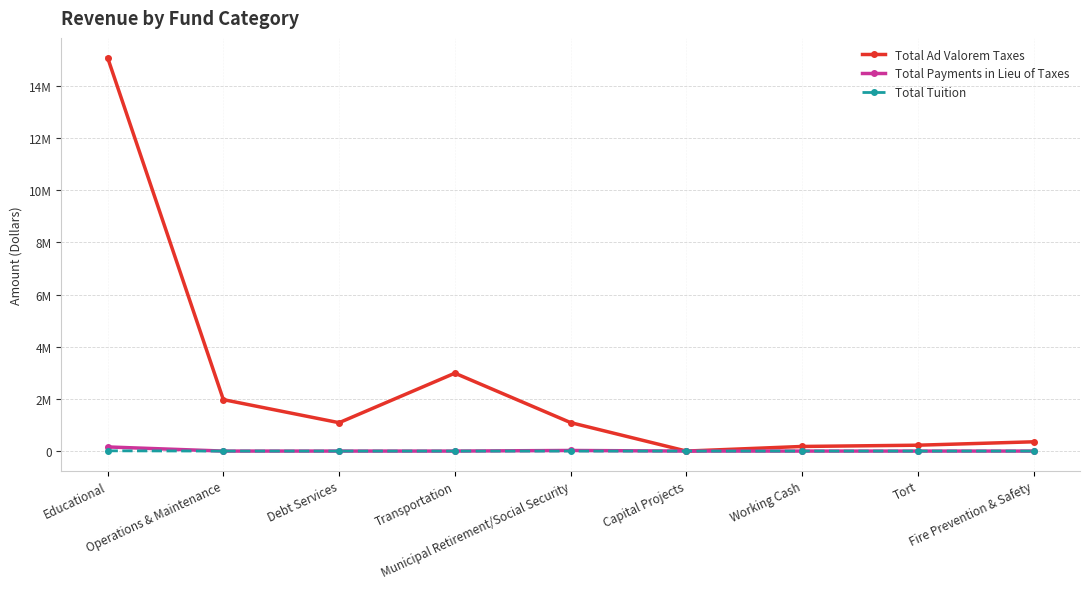

True or false: Total Tuition and Total Ad Valorem Taxes cross at least once.

False